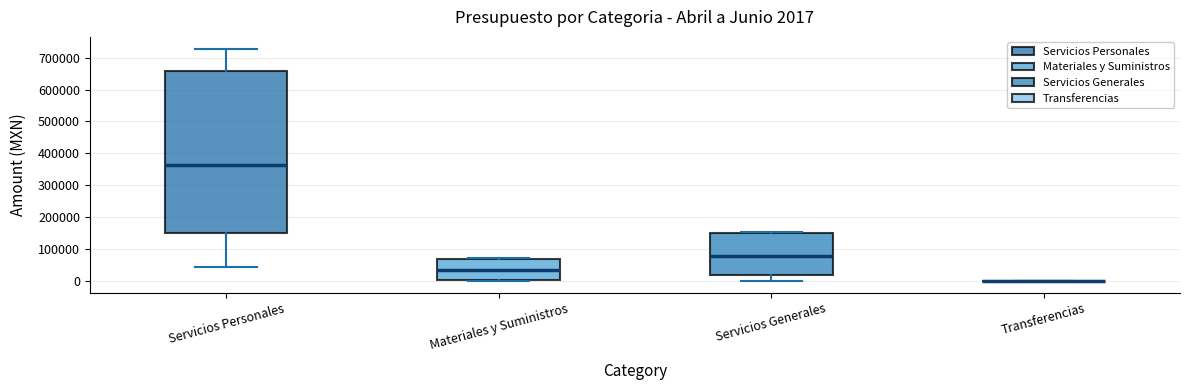

Which box is the tallest, from its lower edge to its upper edge?

Servicios Personales